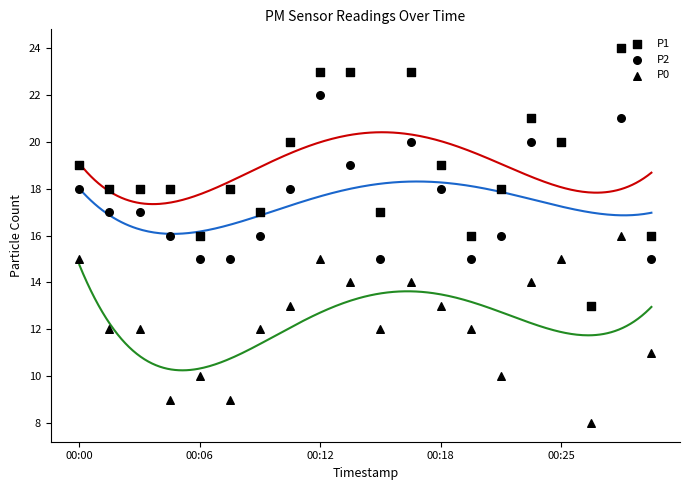

Which series has the largest total across all categories?

P1